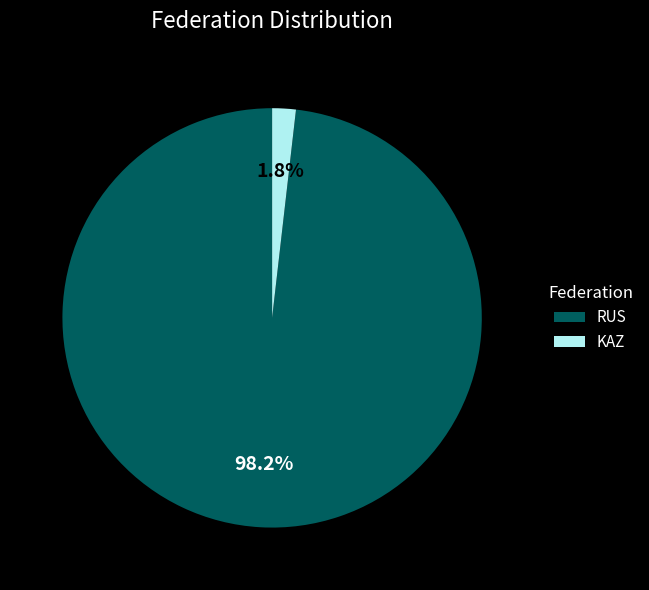

Is there any slice that represents more than half of the pie?

Yes